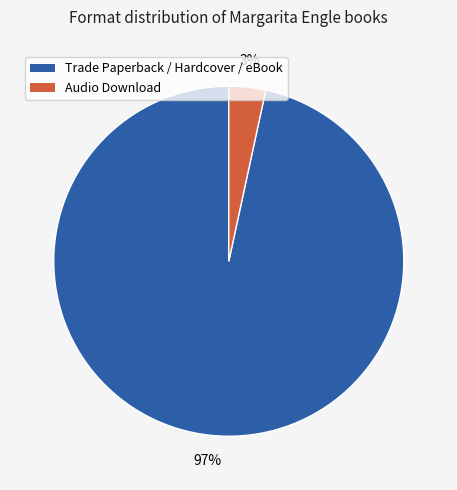

To the nearest percent, what is the average slice percentage?

50%